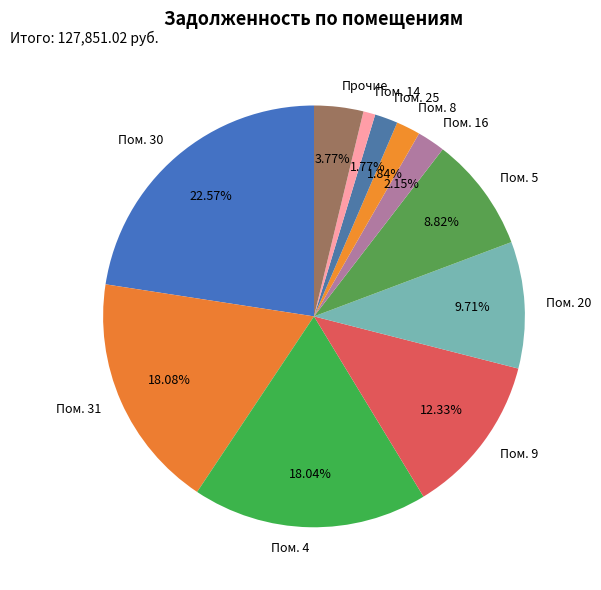

Combined, do Пом. 31 and Пом. 30 account for over 50%?

No